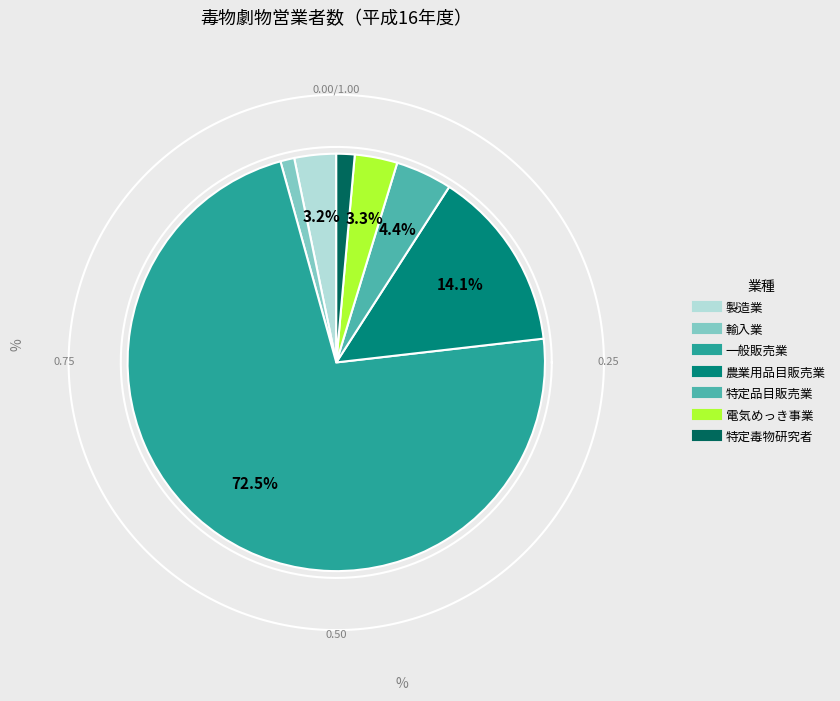

To the nearest percent, what portion does 一般販売業 represent?

73%